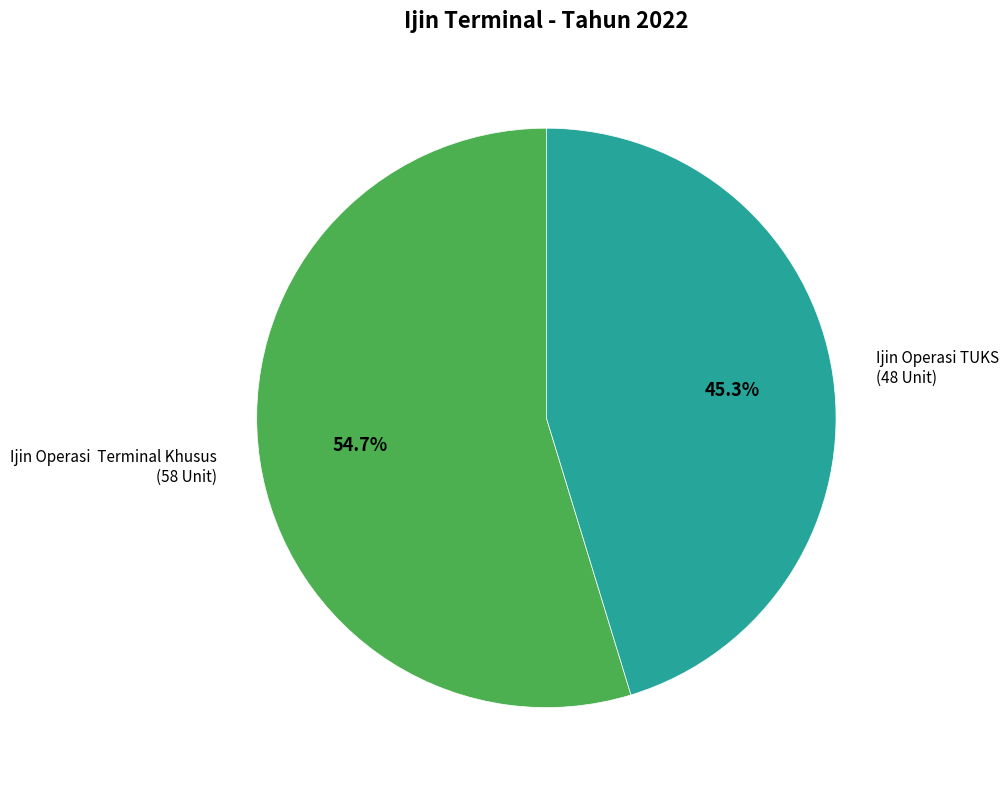

Does Ijin Operasi TUKS represent more than half of the total?

No